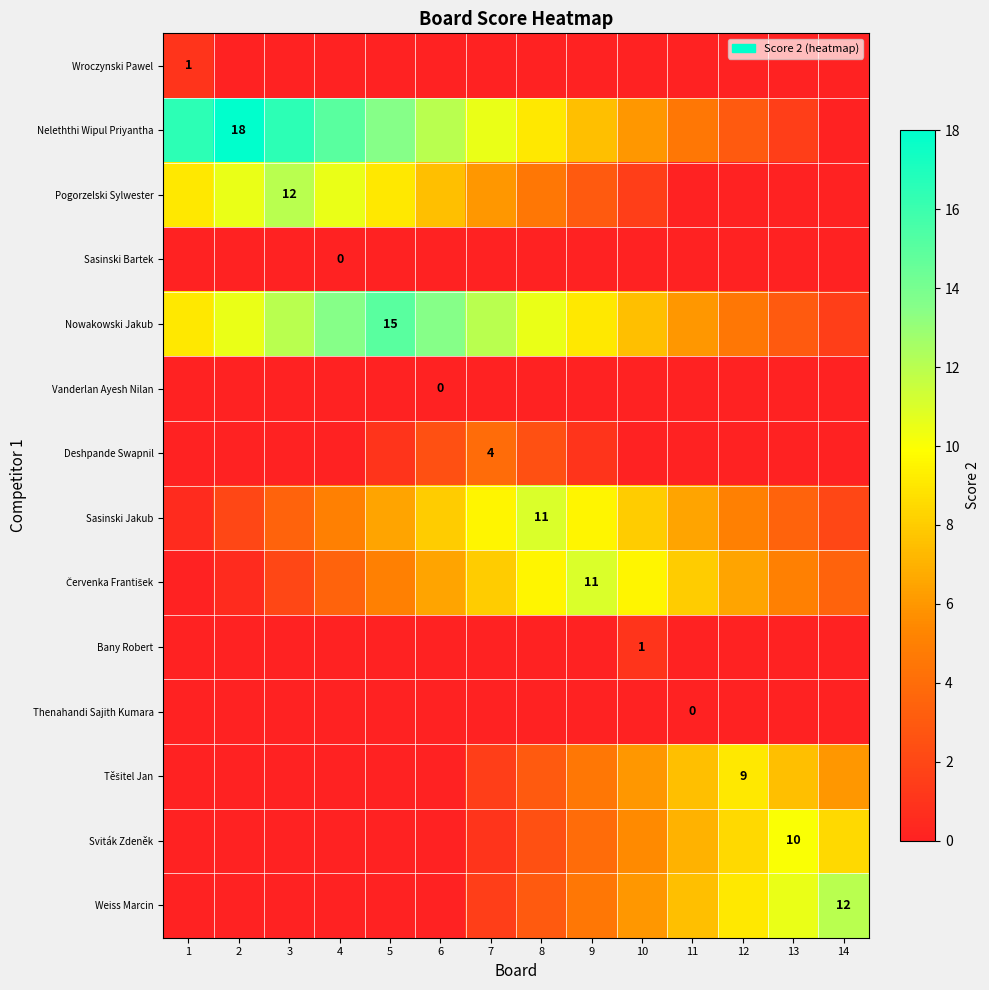

True or false: Neleththi Wipul Priyantha has a value of 27.5 at 2.

False